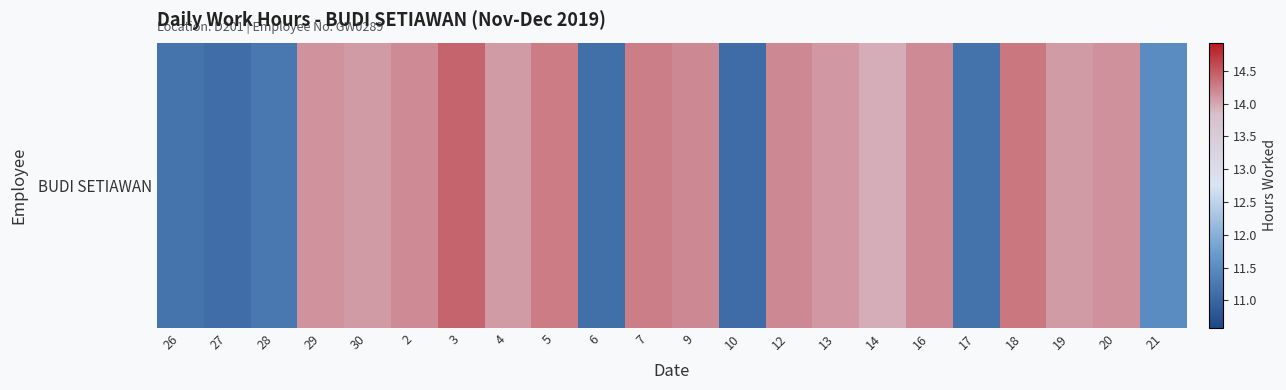

Between 19 and 13, which is larger?

13